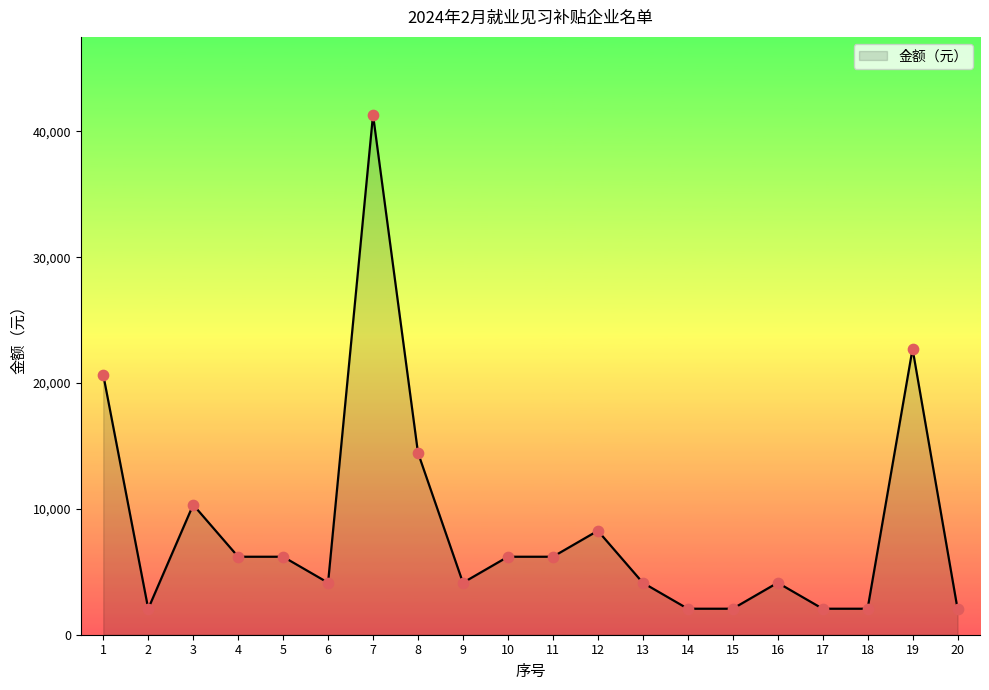

What is the change in value from 1 to 6?

-16528